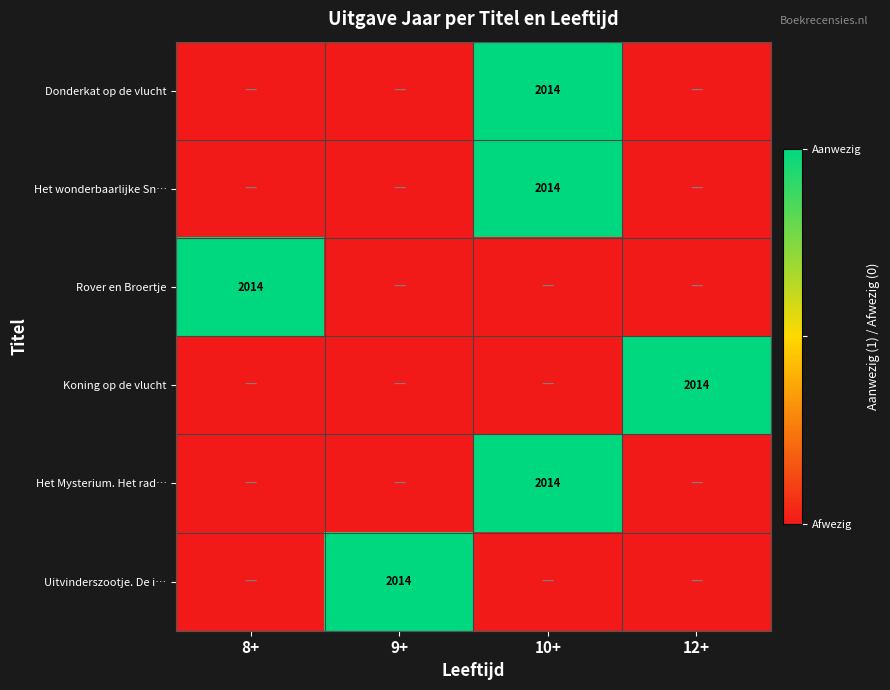

Is it true that Donderkat op de vlucht equals 2014 at 10+?

True